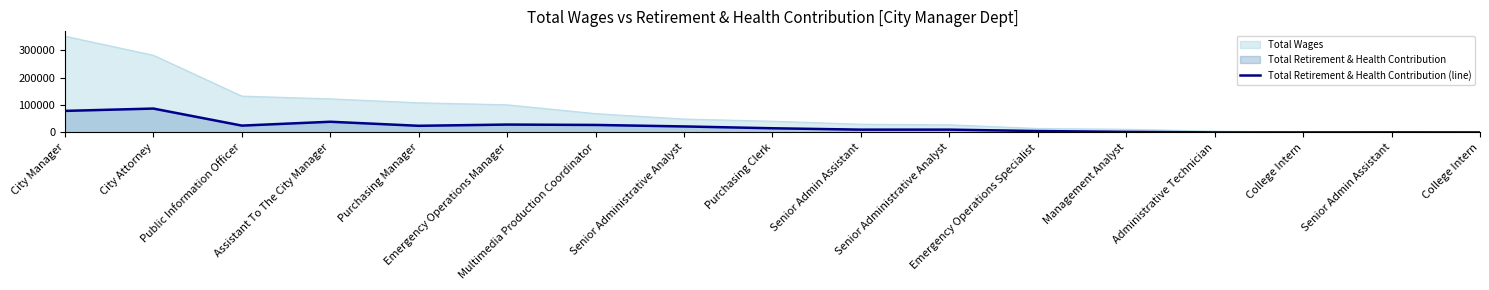

Reading left to right, transcribe all the data shown in this chart.

City Manager=78384	City Attorney=86858	Public Information Officer=24736	Assistant To The City Manager=38791	Purchasing Manager=24077	Emergency Operations Manager=28528	Multimedia Production Coordinator=27165	Senior Administrative Analyst=21726	Purchasing Clerk=15057	Senior Admin Assistant=10033	Senior Administrative Analyst=10012	Emergency Operations Specialist=4986	Management Analyst=1914	Administrative Technician=0	College Intern=0	Senior Admin Assistant=148	College Intern=0